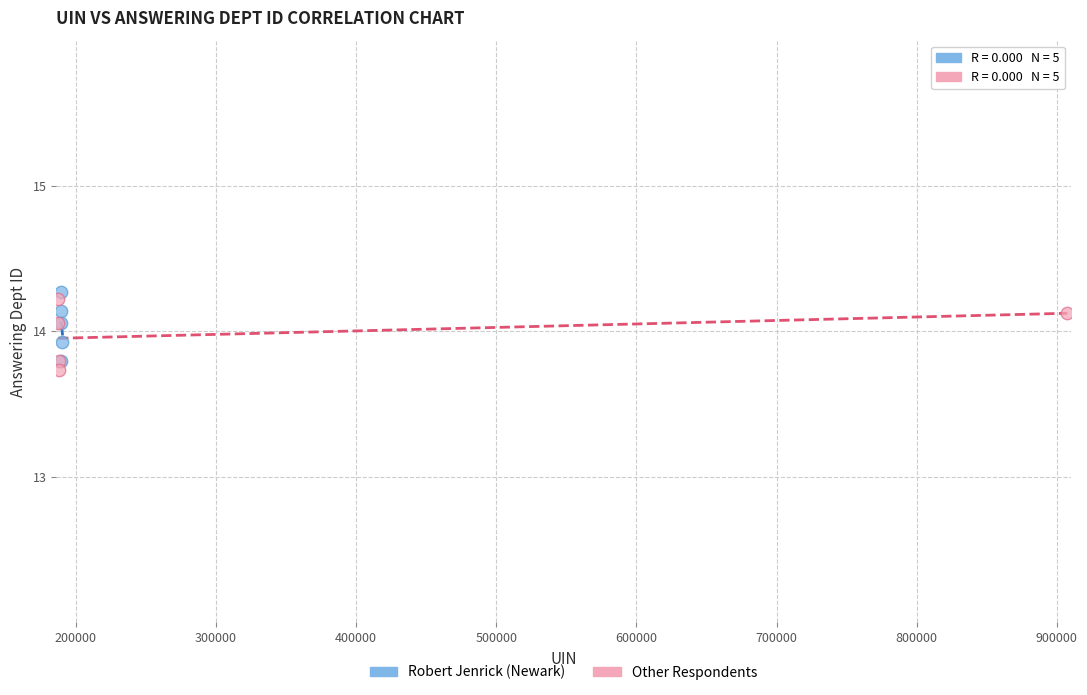

What are all the series names shown in the legend?

Robert Jenrick (Newark), Other Respondents